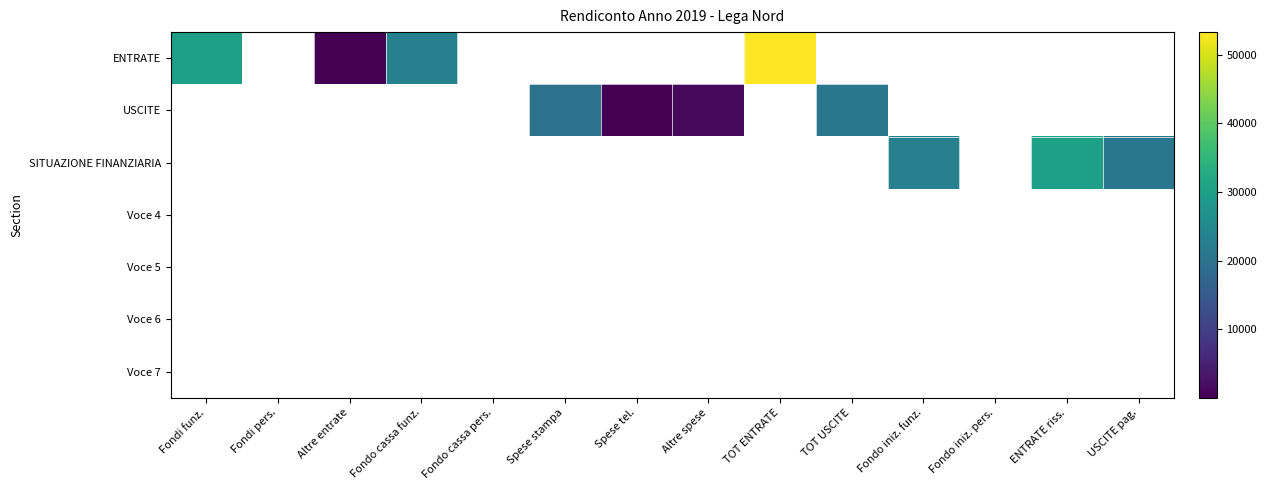

At which category does the chart reach its minimum across all series?

Altre entrate